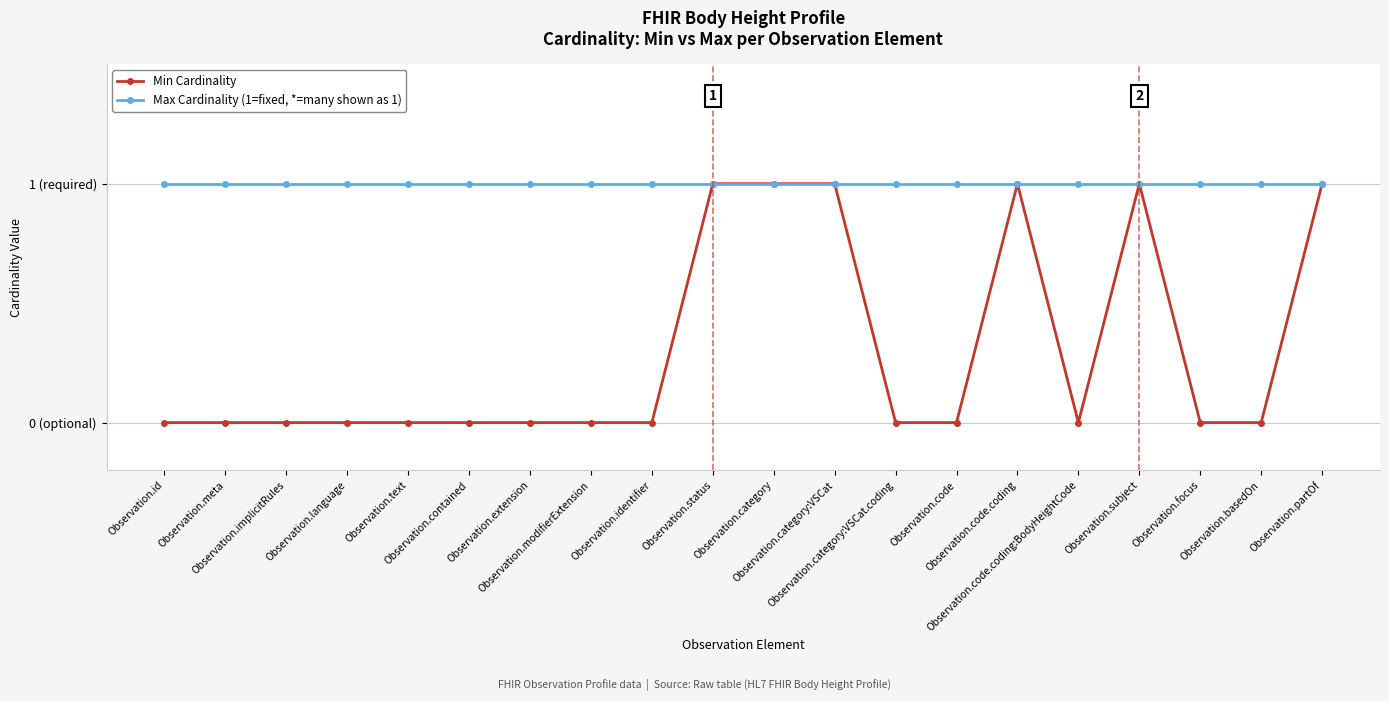

Read the Max Cardinality (1=fixed, *=many shown as 1) value at Observation.category:VSCat.coding.

1